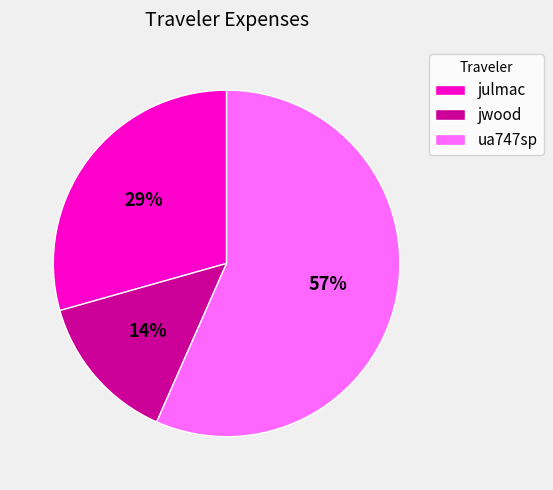

Count the number of slices in the pie.

3